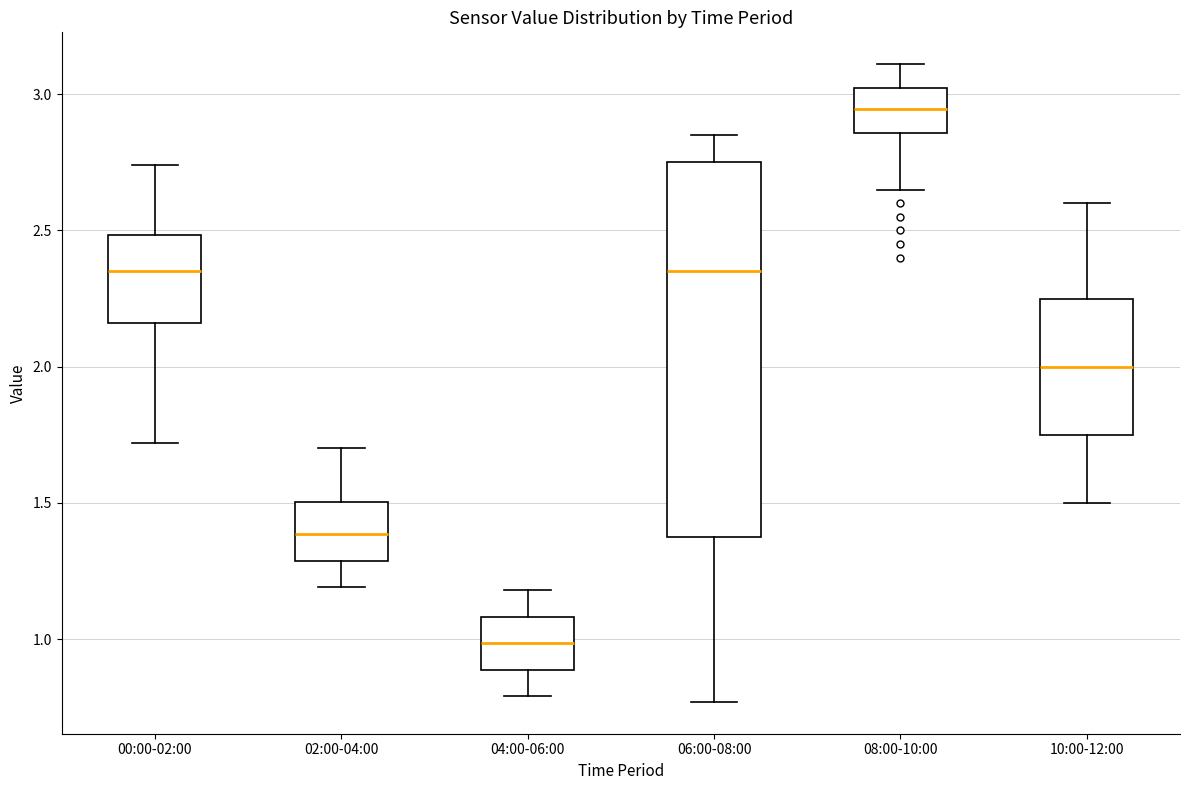

Reading left to right, read every box against the y-axis: the position of its median line, the range the box covers, and the ends of its whiskers. The values are not printed on the chart, so give them approximately, as read against the axis.

00:00-02:00: median 2.35, box 2.15 to 2.50, whiskers 1.70 to 2.75
02:00-04:00: median 1.40, box 1.30 to 1.50, whiskers 1.20 to 1.70
04:00-06:00: median 1.00, box 0.90 to 1.10, whiskers 0.80 to 1.20
06:00-08:00: median 2.35, box 1.40 to 2.75, whiskers 0.75 to 2.85
08:00-10:00: median 2.95, box 2.85 to 3.00, whiskers 2.65 to 3.10
10:00-12:00: median 2.00, box 1.75 to 2.25, whiskers 1.50 to 2.60